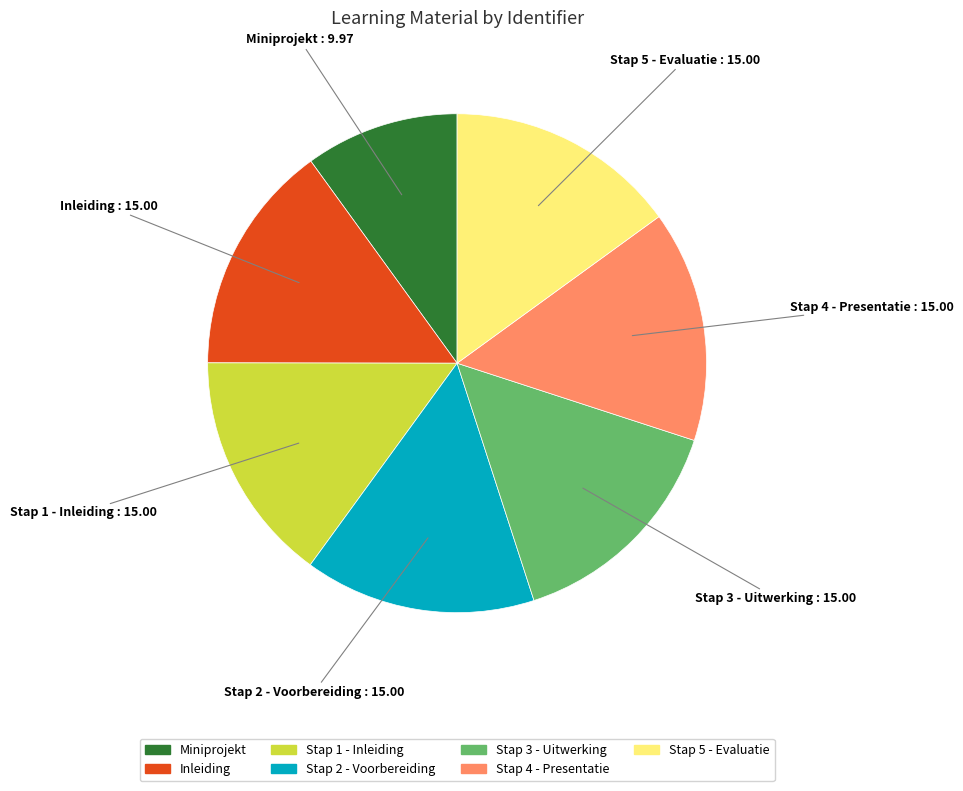

Does Stap 1 - Inleiding account for over 50% of the chart?

No